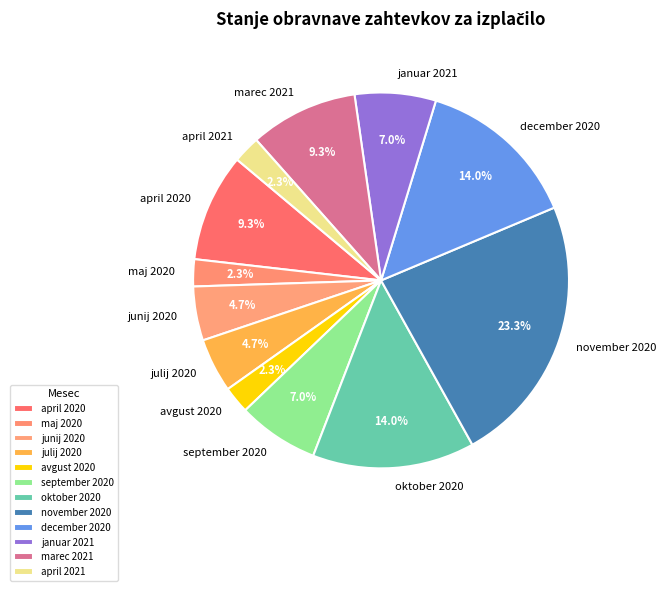

How many segments does this pie chart have?

12